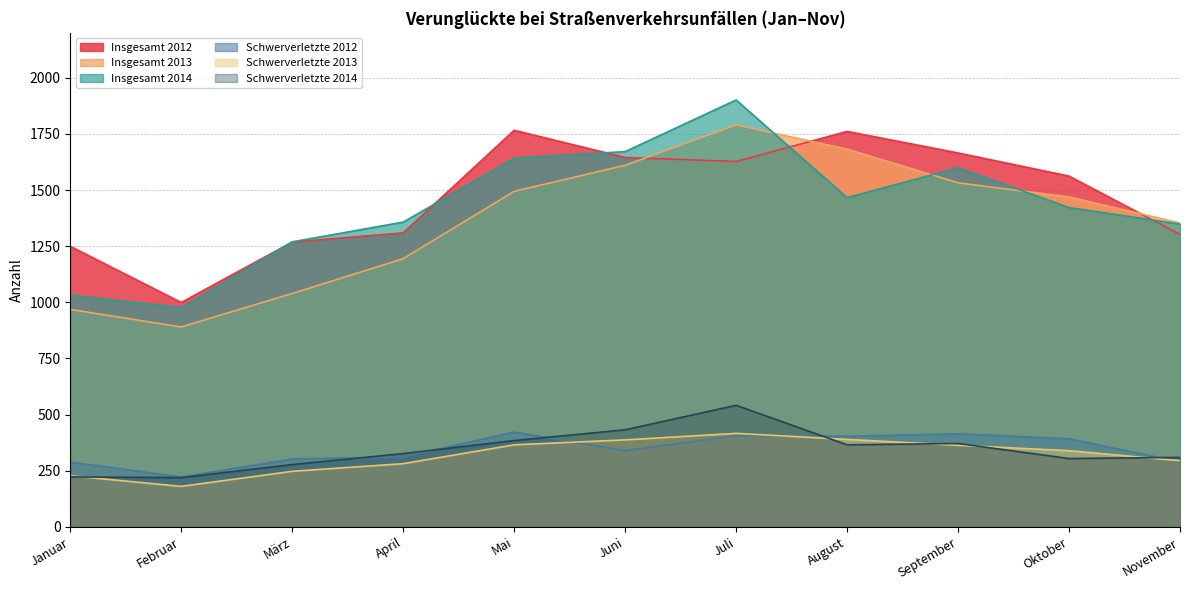

At which label does Insgesamt 2014 reach its minimum?

Februar